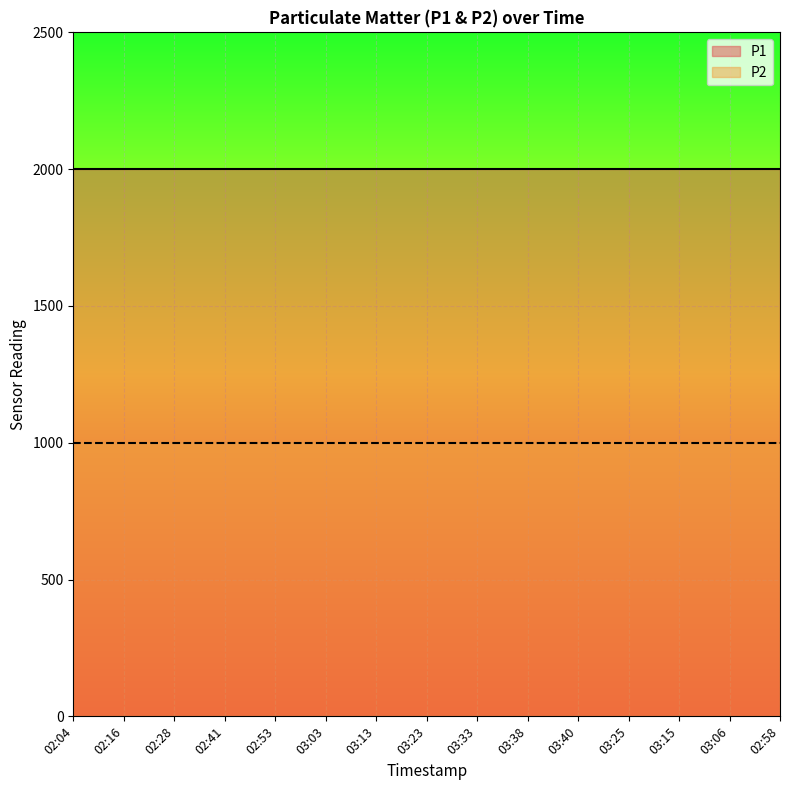

At how many categories does at least one series exceed 1483?

15